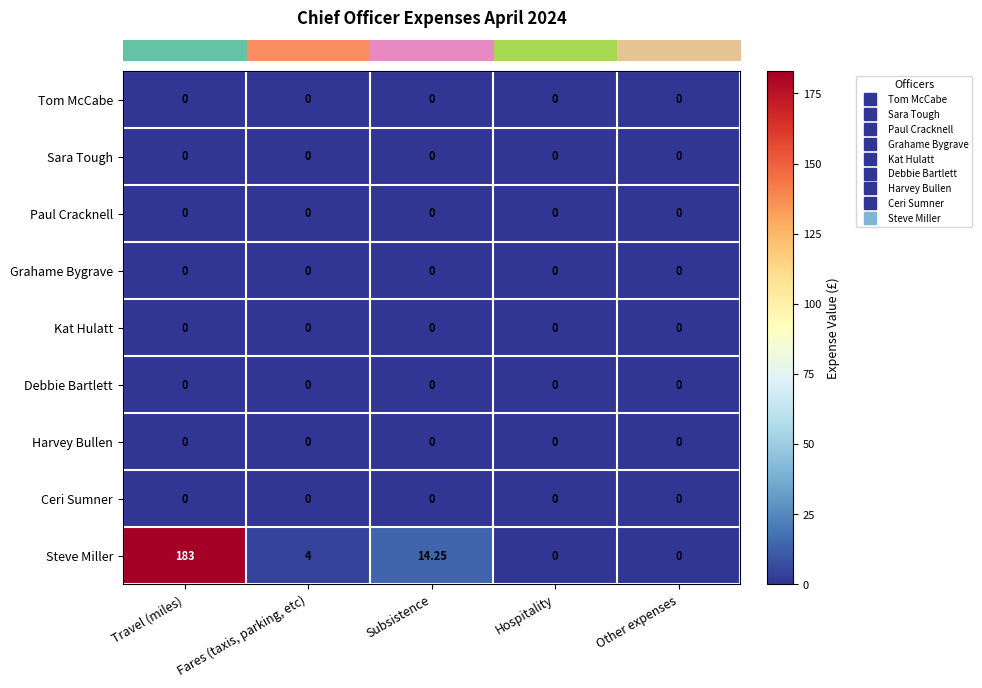

Which series has the widest spread of values?

Steve Miller